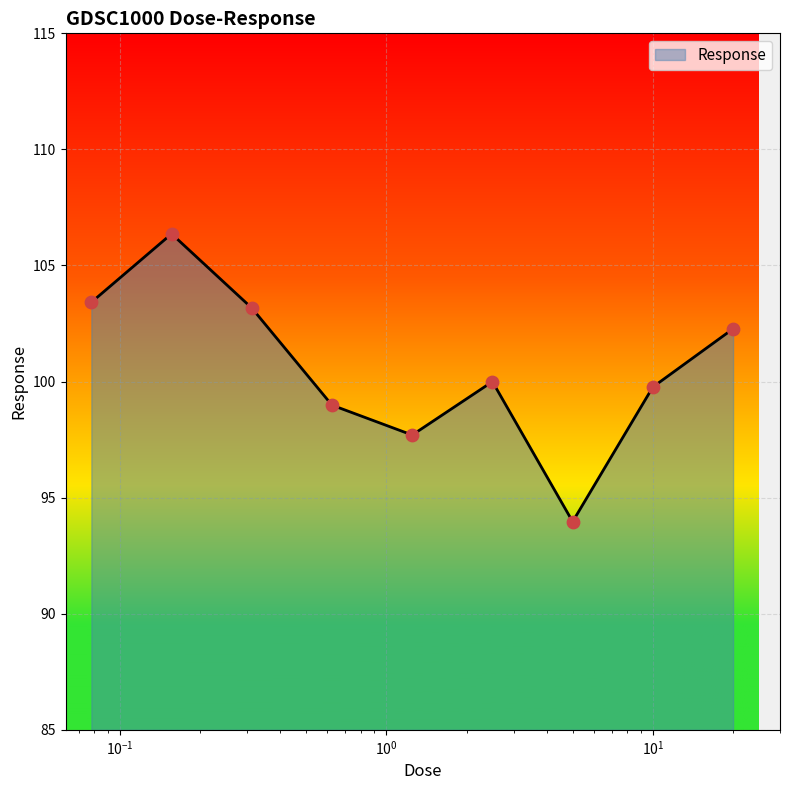

What is the difference between the maximum and minimum values?

12.4